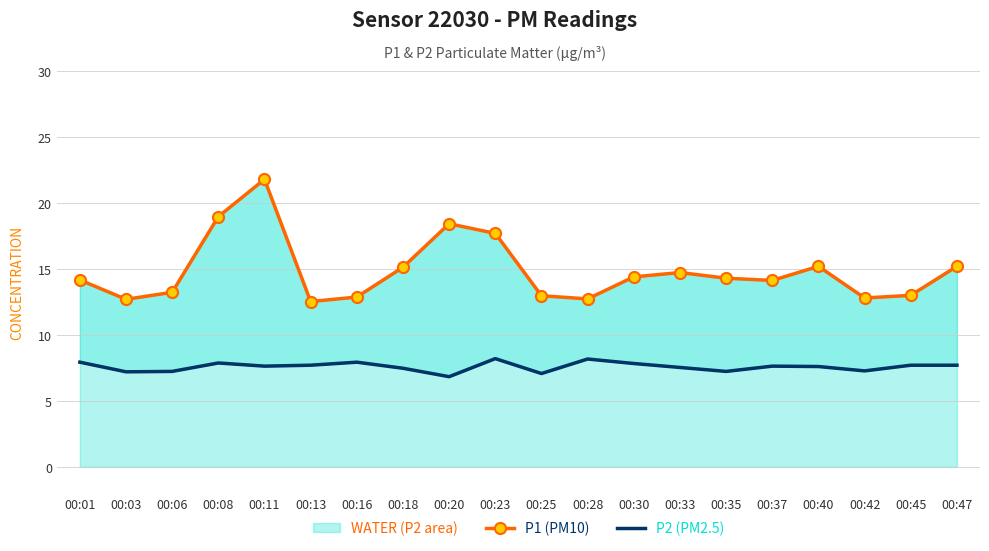

Which series changed the most between 00:03 and 00:37?

P1 (PM10)